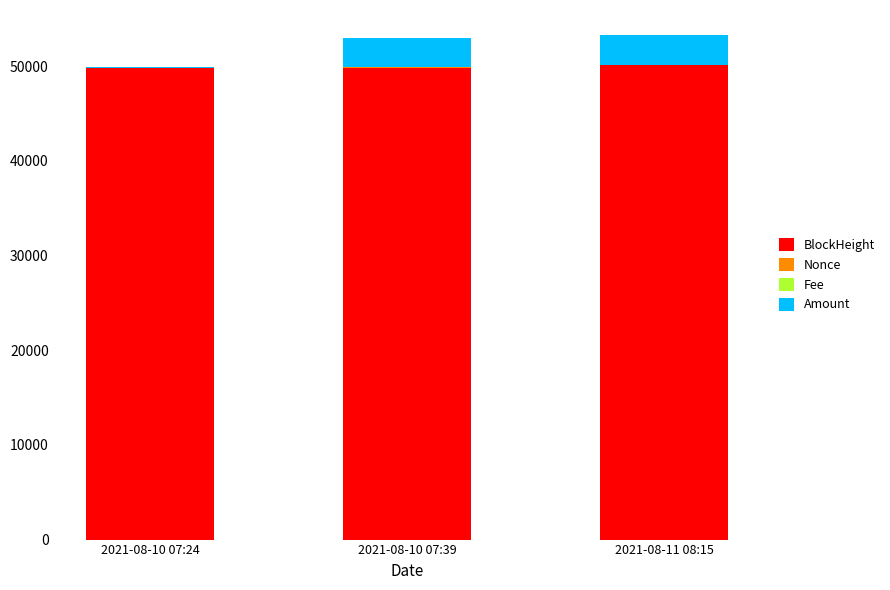

What is the highest value of the BlockHeight series?

50159.0